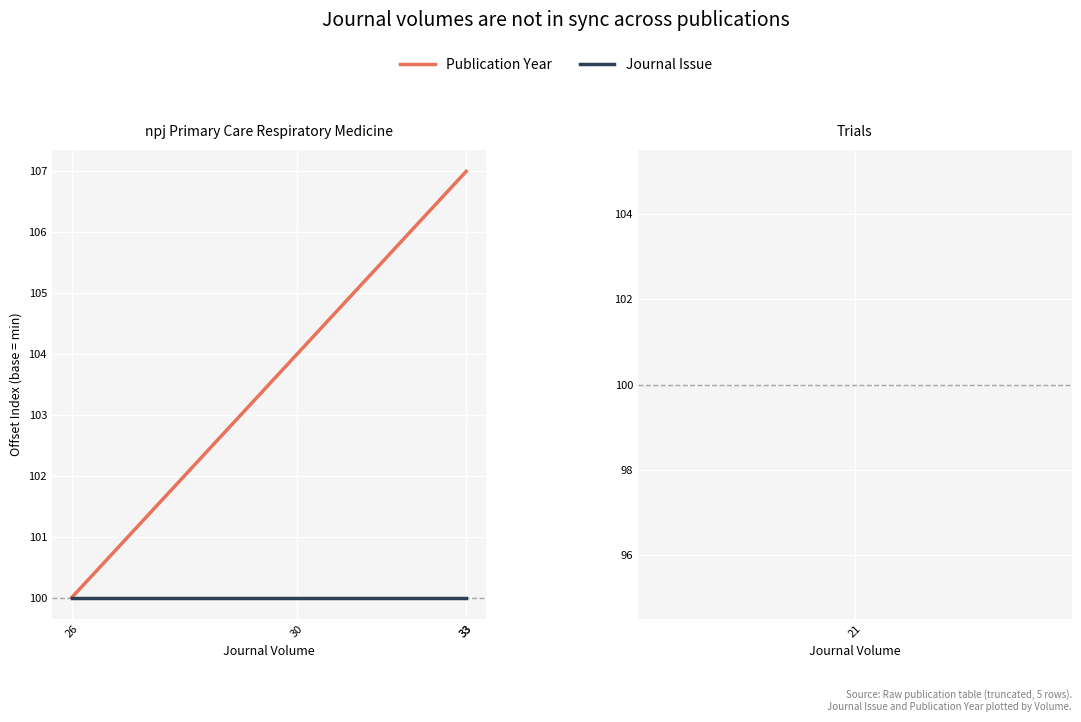

Is it true that Journal Issue equals 100 at 30?

True